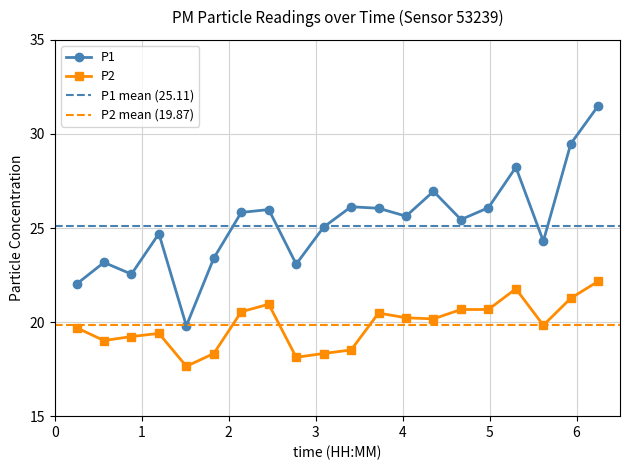

Which series changed the most between 00:10 and 00:32?

P1